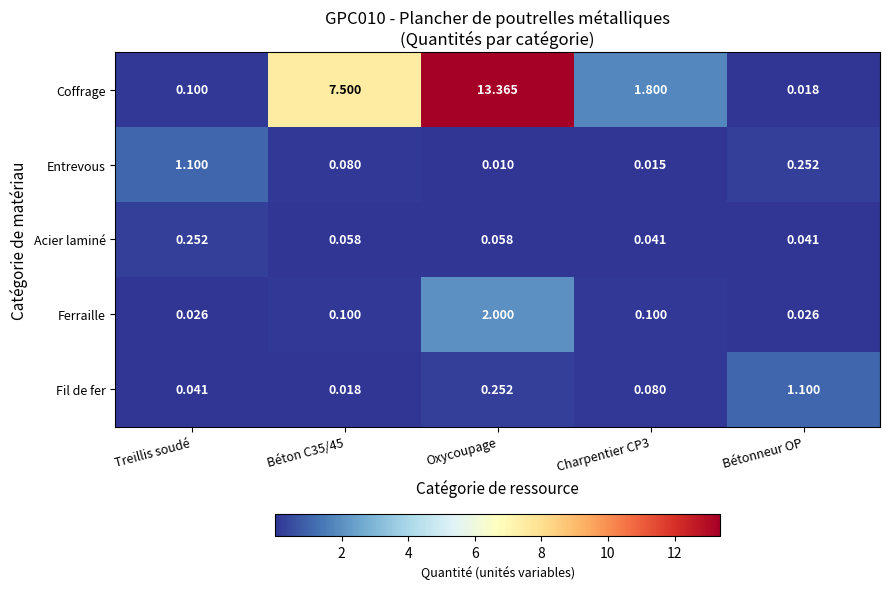

Rank the series at Béton C35/45 from highest to lowest value.

Coffrage, Ferraille, Entrevous, Acier laminé, Fil de fer